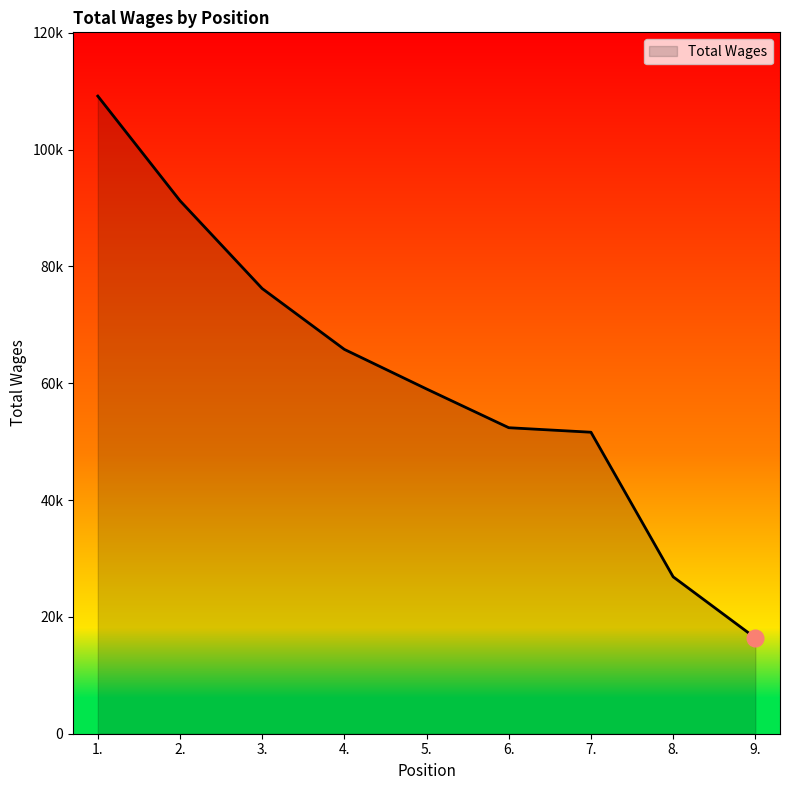

Is this an area chart (filled region under the line)?

Yes